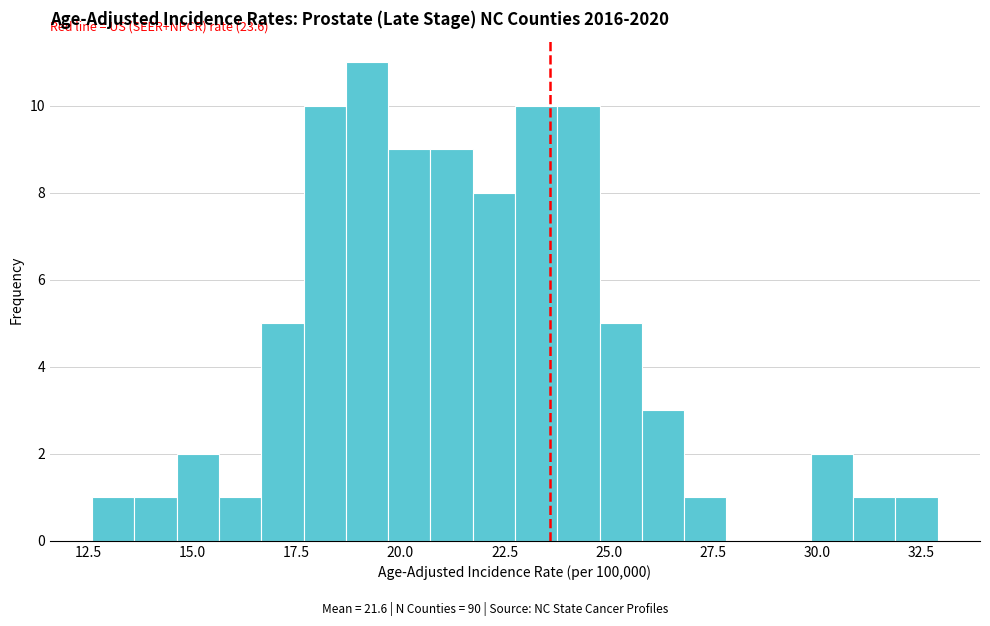

Around what value on the x-axis is the tallest bar? Give the approximate position of its centre, as read against the axis.

19.0